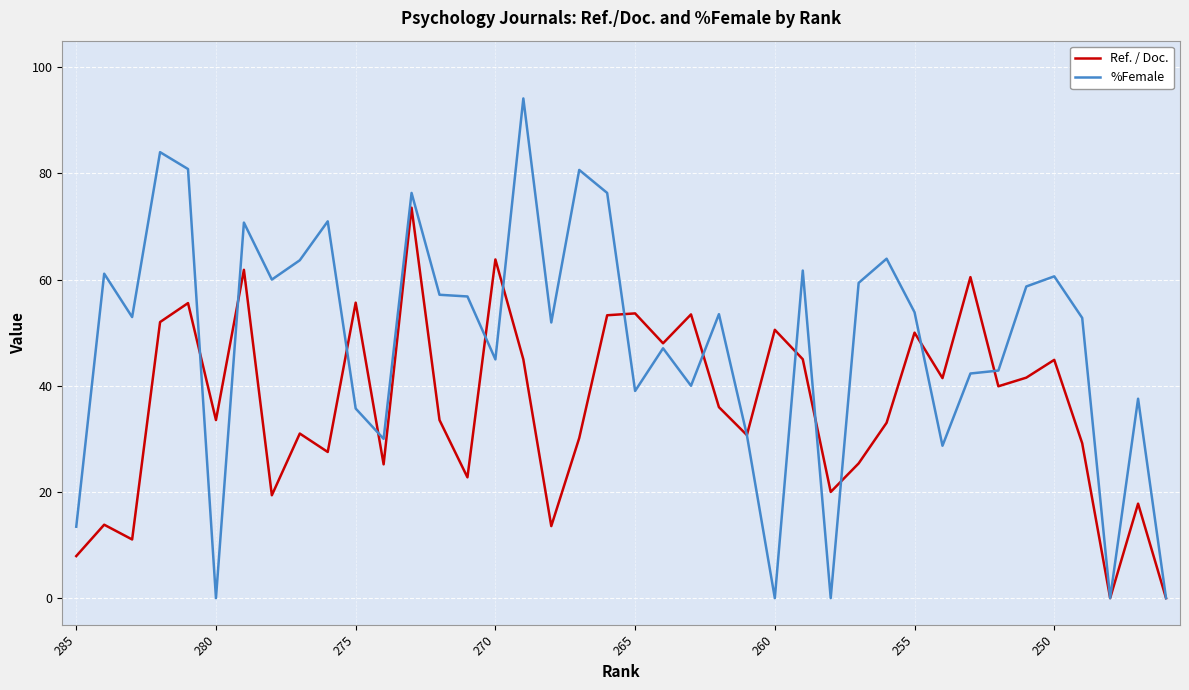

List the series in order of their peak value, highest first.

%Female, Ref. / Doc.